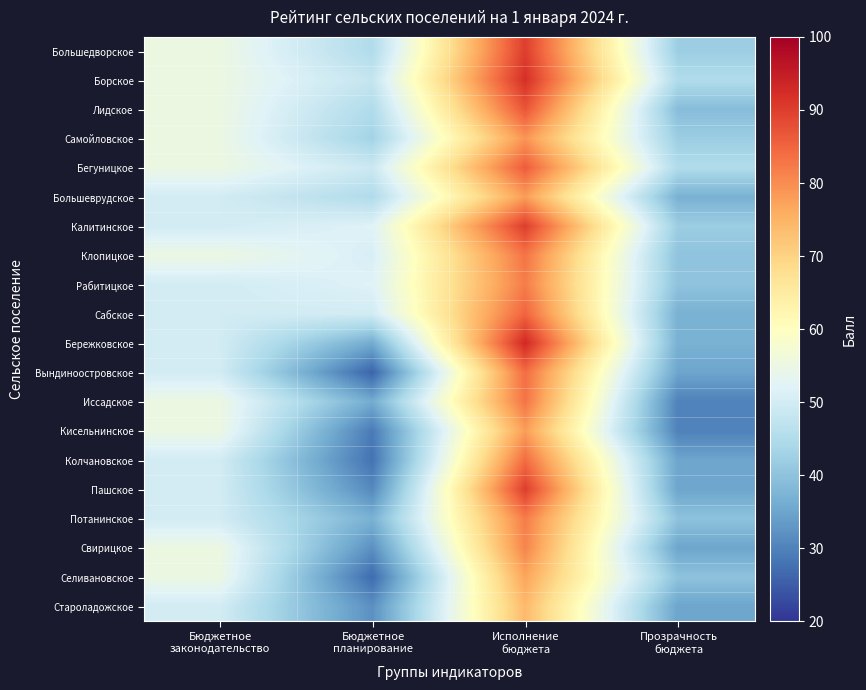

Reading right to left, list all the values displayed in this chart.

Большедворское: Прозрачность
бюджета=42	Исполнение
бюджета=90	Бюджетное
планирование=45	Бюджетное
законодательство=55
Борское: Прозрачность
бюджета=45	Исполнение
бюджета=92	Бюджетное
планирование=48	Бюджетное
законодательство=55
Лидское: Прозрачность
бюджета=39	Исполнение
бюджета=87	Бюджетное
планирование=45	Бюджетное
законодательство=55
Самойловское: Прозрачность
бюджета=42	Исполнение
бюджета=79	Бюджетное
планирование=43	Бюджетное
законодательство=55
Бегуницкое: Прозрачность
бюджета=45	Исполнение
бюджета=86	Бюджетное
планирование=49	Бюджетное
законодательство=55
Большеврудское: Прозрачность
бюджета=37	Исполнение
бюджета=78	Бюджетное
планирование=45	Бюджетное
законодательство=50
Калитинское: Прозрачность
бюджета=42	Исполнение
бюджета=90	Бюджетное
планирование=52	Бюджетное
законодательство=50
Клопицкое: Прозрачность
бюджета=40	Исполнение
бюджета=83	Бюджетное
планирование=51	Бюджетное
законодательство=55
Рабитицкое: Прозрачность
бюджета=40	Исполнение
бюджета=82	Бюджетное
планирование=52	Бюджетное
законодательство=50
Сабское: Прозрачность
бюджета=37	Исполнение
бюджета=85	Бюджетное
планирование=50	Бюджетное
законодательство=50
Бережковское: Прозрачность
бюджета=37	Исполнение
бюджета=93	Бюджетное
планирование=36	Бюджетное
законодательство=50
Вындиноостровское: Прозрачность
бюджета=35	Исполнение
бюджета=84	Бюджетное
планирование=26	Бюджетное
законодательство=50
Иссадское: Прозрачность
бюджета=30	Исполнение
бюджета=83	Бюджетное
планирование=36	Бюджетное
законодательство=55
Кисельнинское: Прозрачность
бюджета=30	Исполнение
бюджета=78	Бюджетное
планирование=29	Бюджетное
законодательство=55
Колчановское: Прозрачность
бюджета=35	Исполнение
бюджета=84	Бюджетное
планирование=28	Бюджетное
законодательство=50
Пашское: Прозрачность
бюджета=35	Исполнение
бюджета=90	Бюджетное
планирование=31	Бюджетное
законодательство=50
Потанинское: Прозрачность
бюджета=40	Исполнение
бюджета=82	Бюджетное
планирование=37	Бюджетное
законодательство=50
Свирицкое: Прозрачность
бюджета=35	Исполнение
бюджета=81	Бюджетное
планирование=32	Бюджетное
законодательство=55
Селивановское: Прозрачность
бюджета=40	Исполнение
бюджета=77	Бюджетное
планирование=27	Бюджетное
законодательство=55
Староладожское: Прозрачность
бюджета=35	Исполнение
бюджета=74	Бюджетное
планирование=32	Бюджетное
законодательство=50